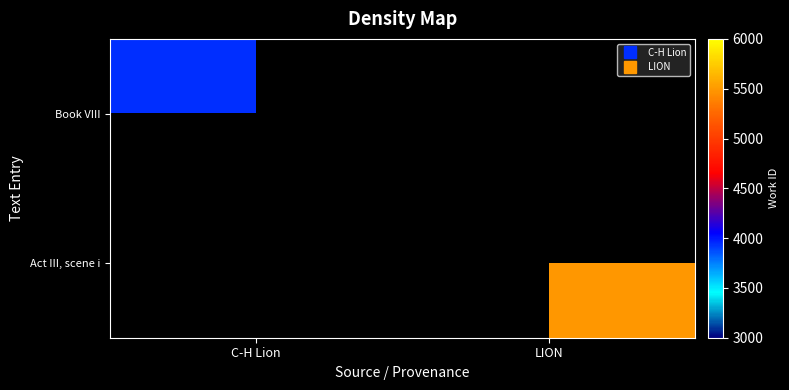

What is the total value across all series at C-H Lion?

3938